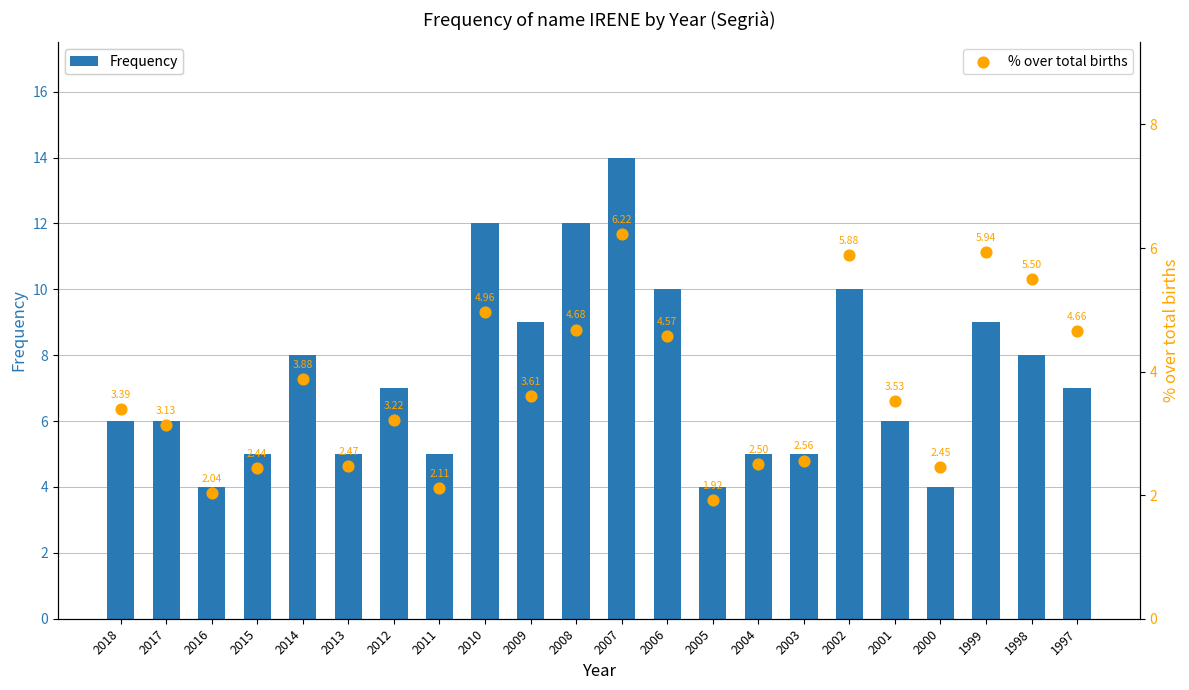

Which series has the largest Y range (max minus min)?

Frequency